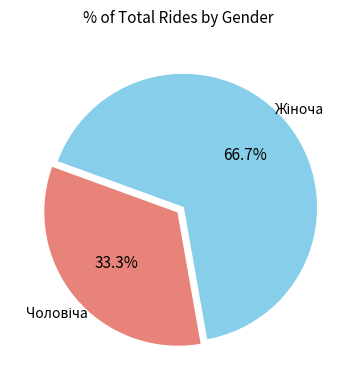

Count the number of slices in the pie.

2